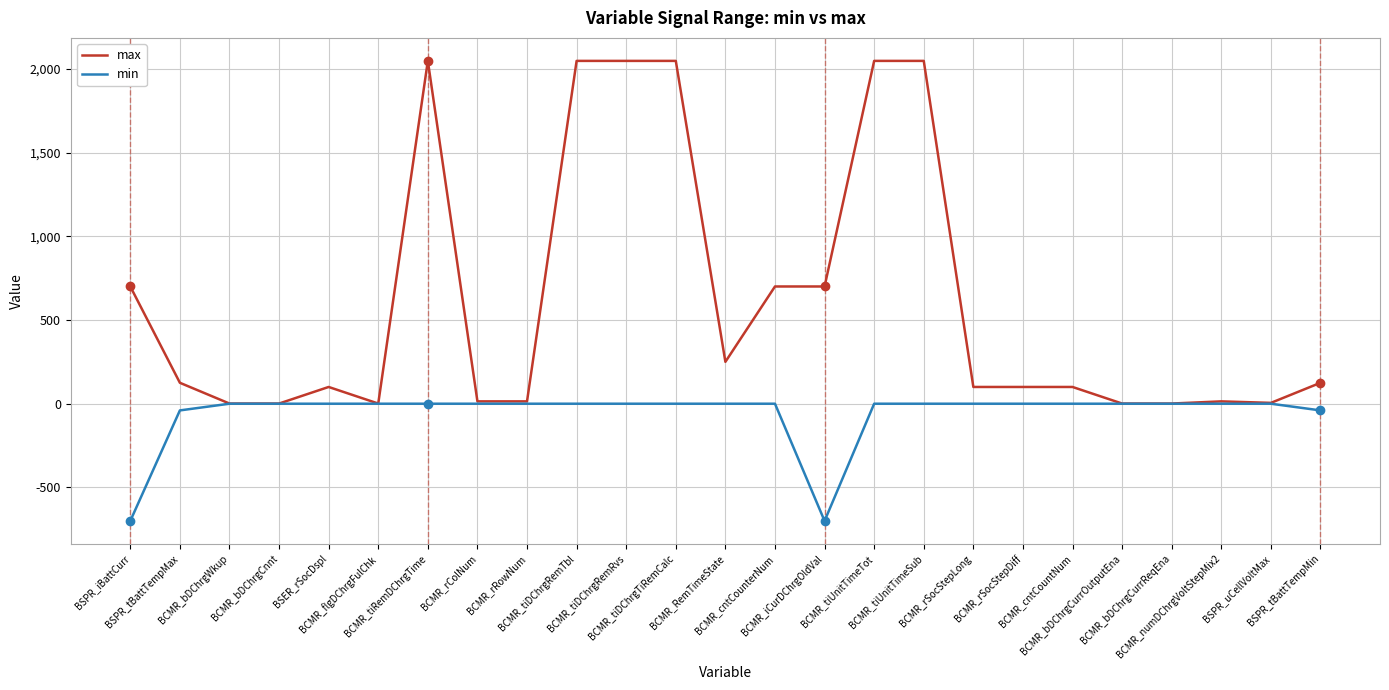

Which series has the widest spread of values?

max